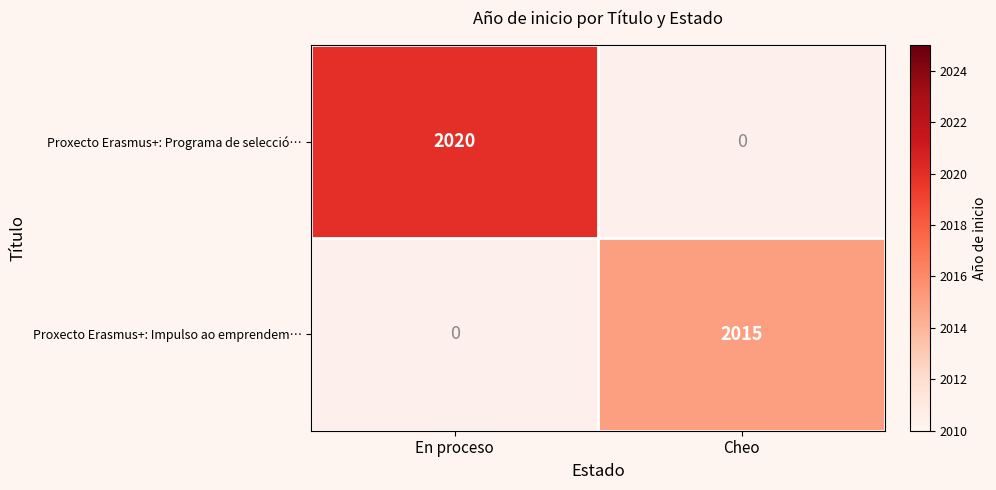

The value of Proxecto Erasmus+: Impulso ao emprendem… at Cheo is 2015. True or false?

True